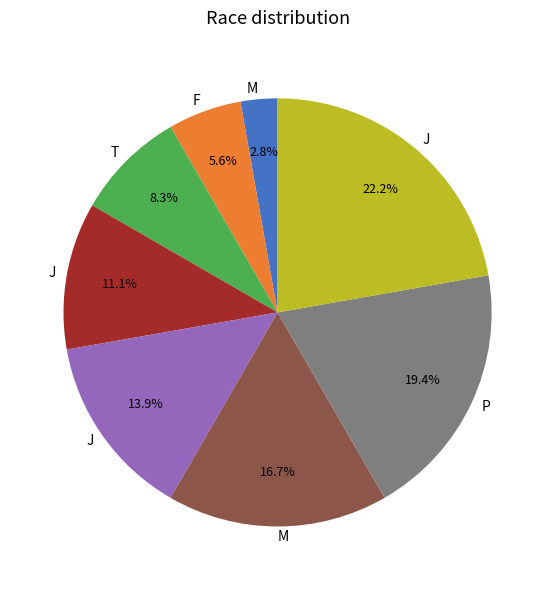

Is there a majority slice in this chart?

No